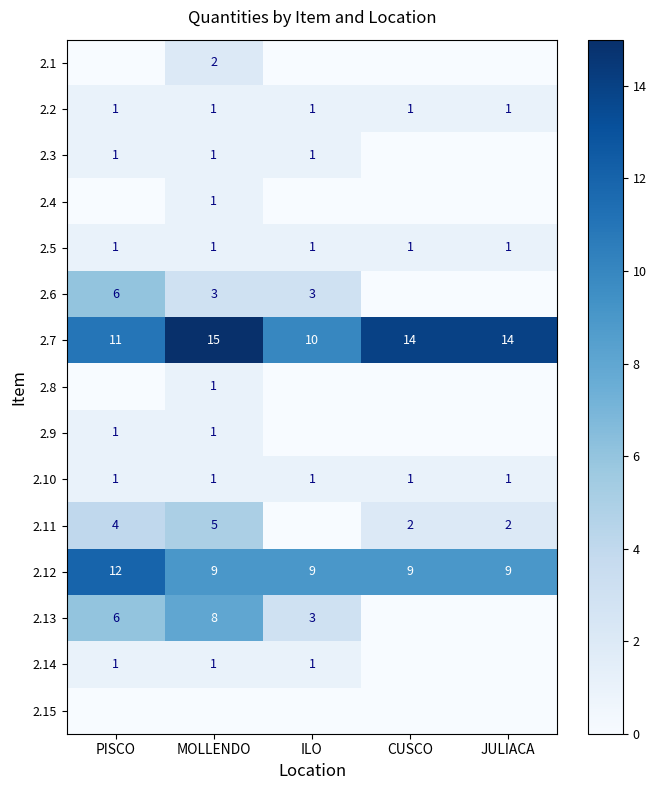

The value of 2.6 at MOLLENDO is 5. True or false?

False